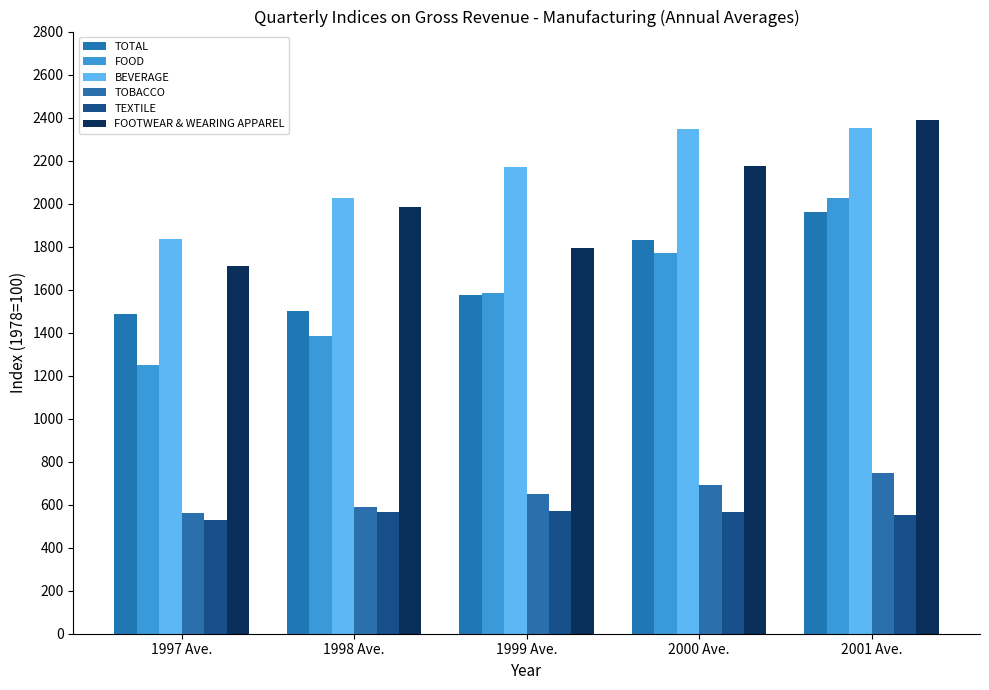

True or false: TOBACCO has a value of 278.2 at 2000 Ave..

False